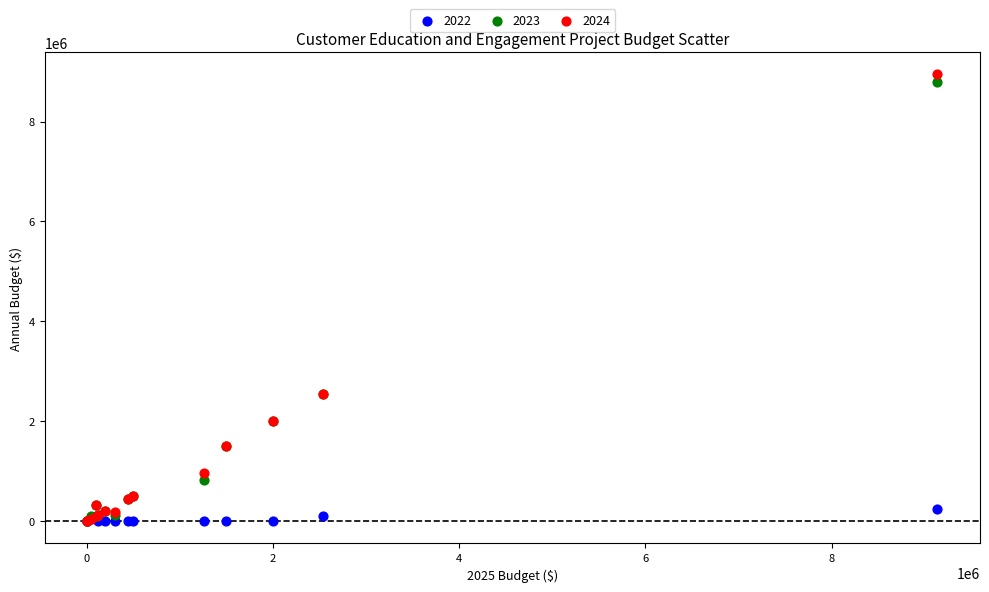

What are all the series names shown in the legend?

2022, 2023, 2024